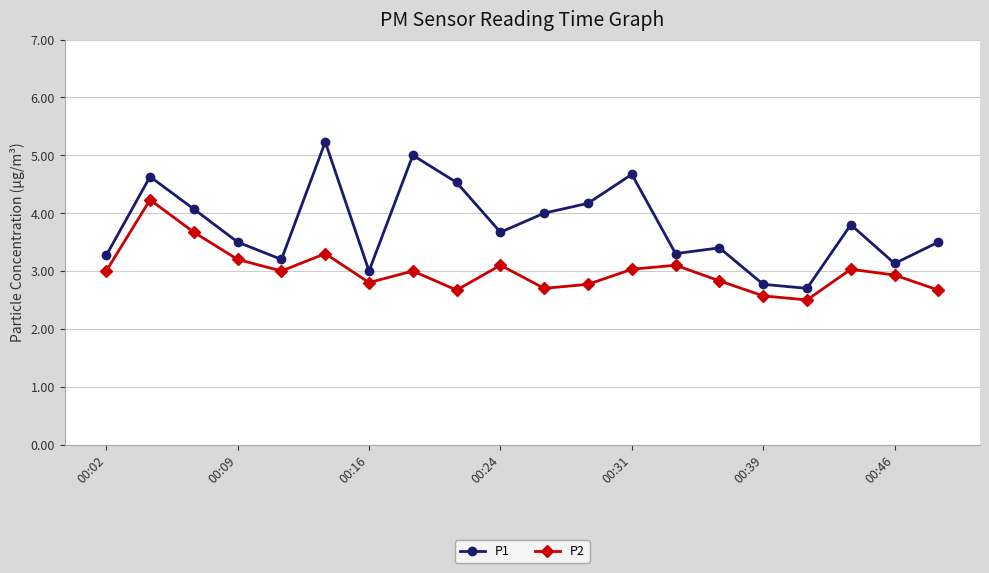

How many interior local valleys does the P1 series have?

6